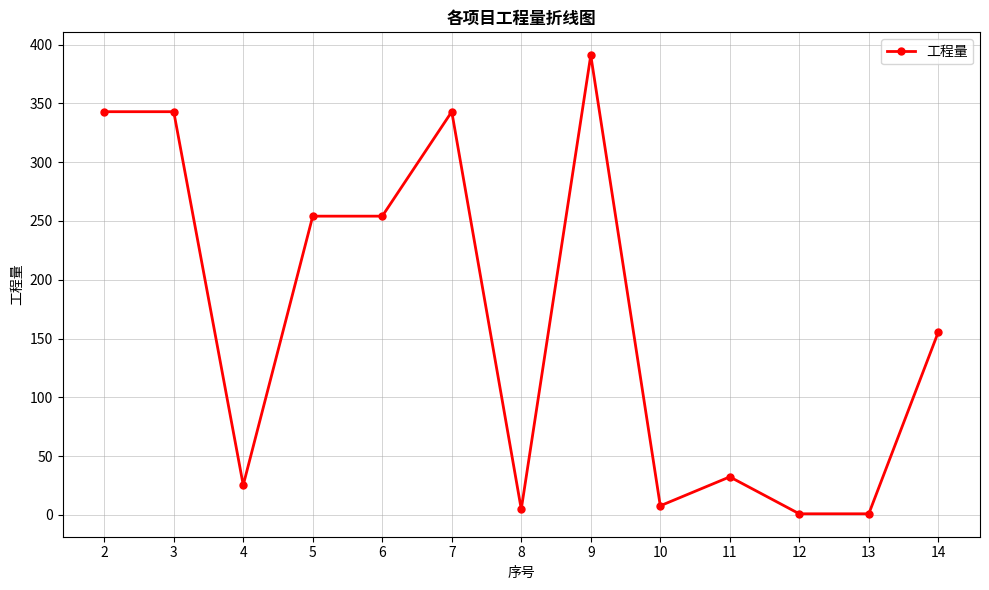

True or false: the data has more than 1 interior local peaks.

True